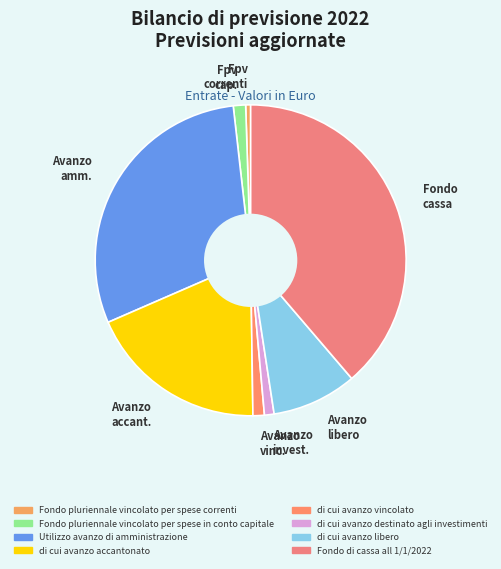

Count the number of slices in the pie.

8